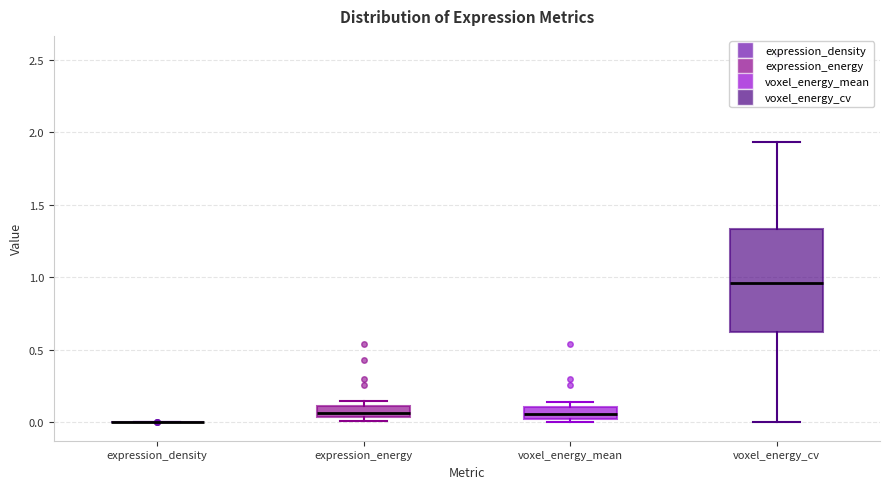

Comparing the boxes themselves (not the whiskers), which one is the tallest?

voxel_energy_cv